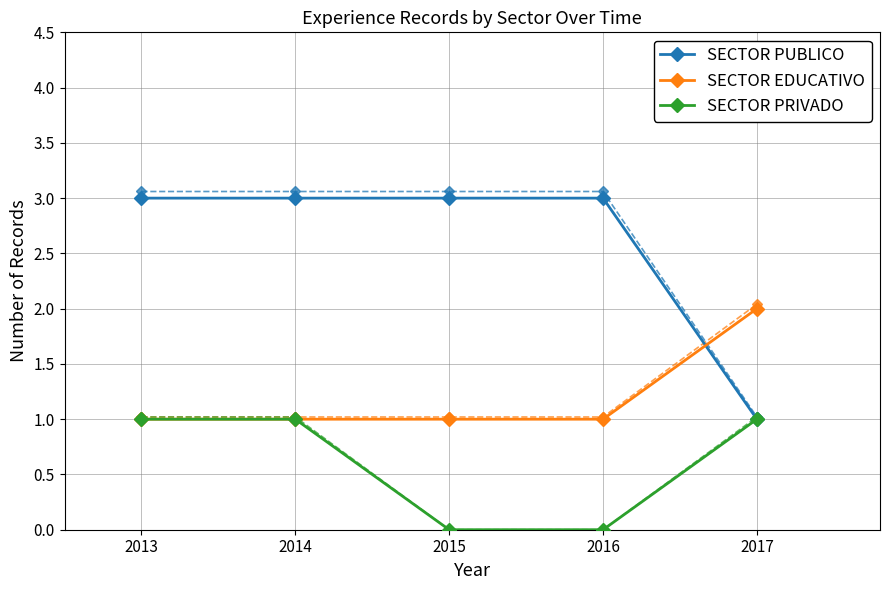

The value of SECTOR EDUCATIVO at 2015 is 1. True or false?

False